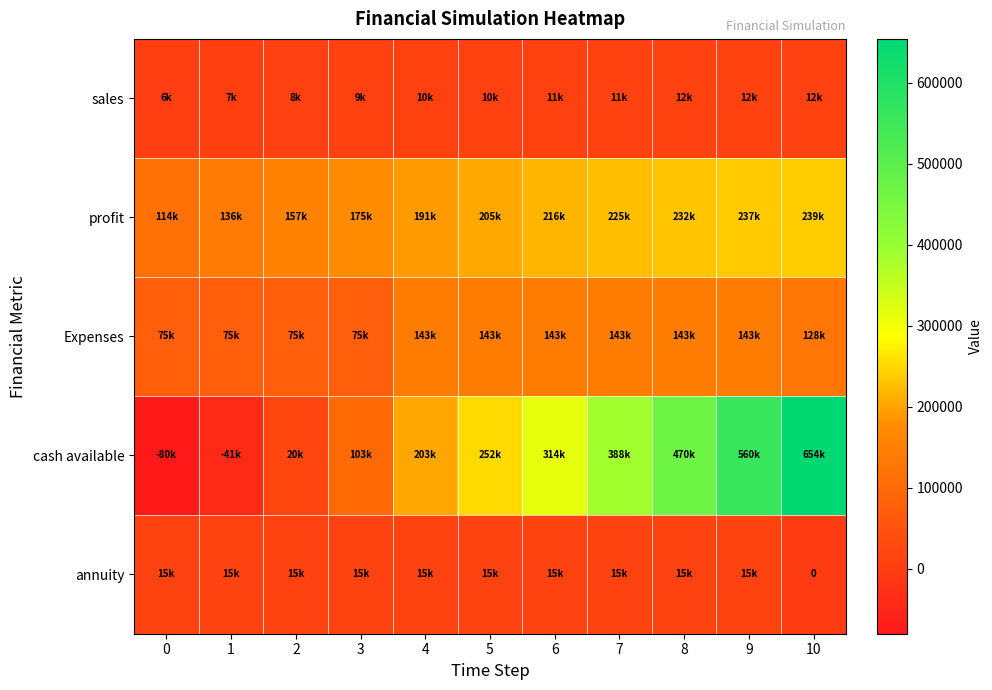

What is the lowest value of the cash available series?

-80000